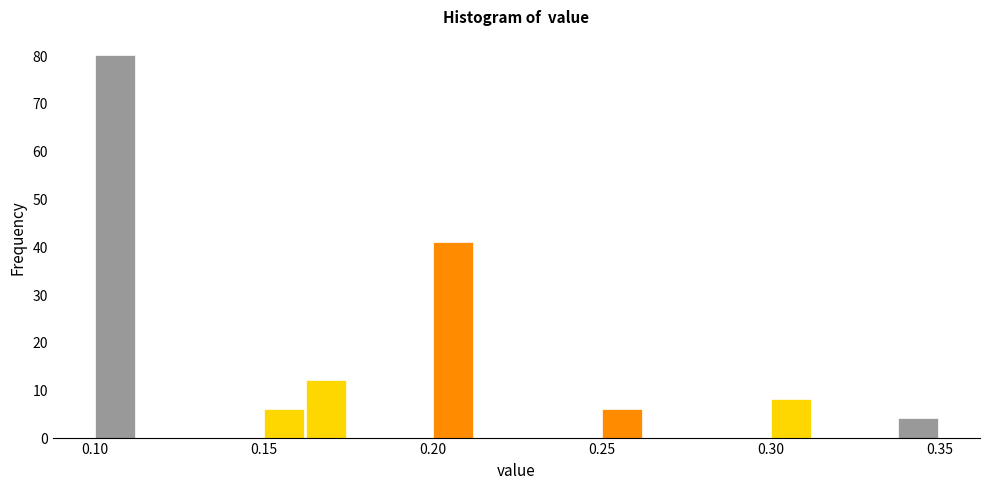

Read against the x-axis, roughly where is the centre of the tallest bar?

0.105